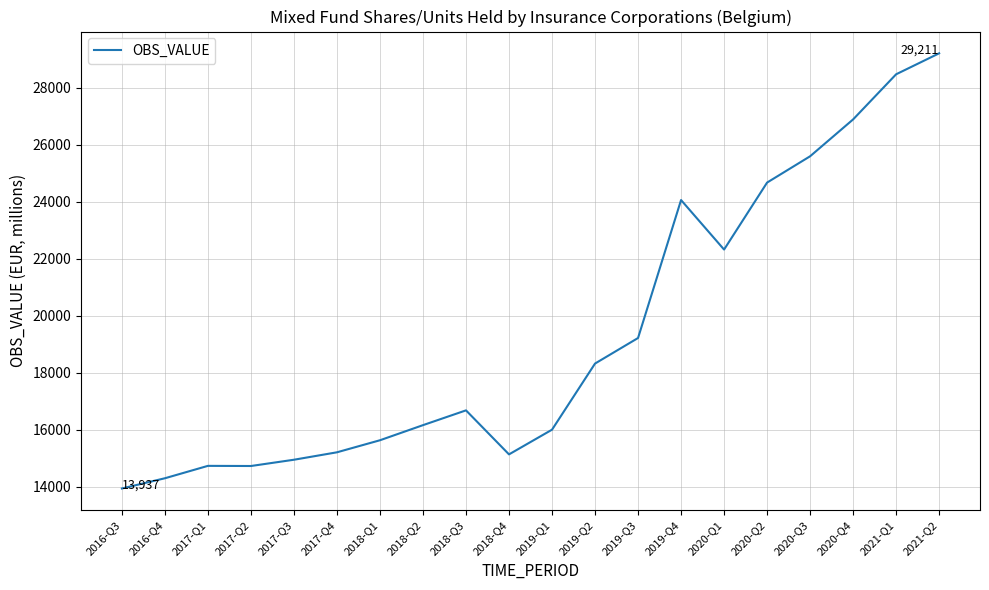

How many values are below 16679?

10